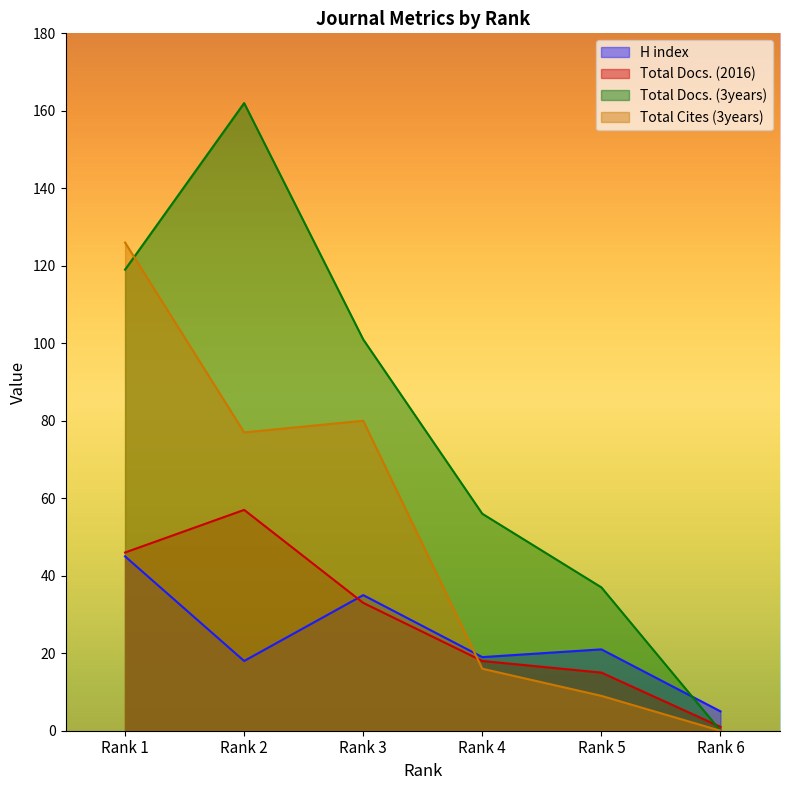

How many series are shown in this chart?

4